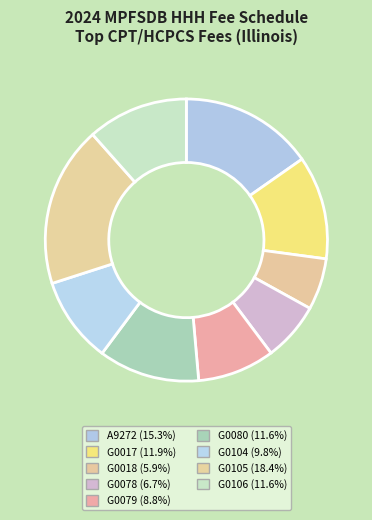

Rank the categories by value from lowest to highest.

G0018, G0078, G0079, G0104, G0106, G0080, G0017, A9272, G0105